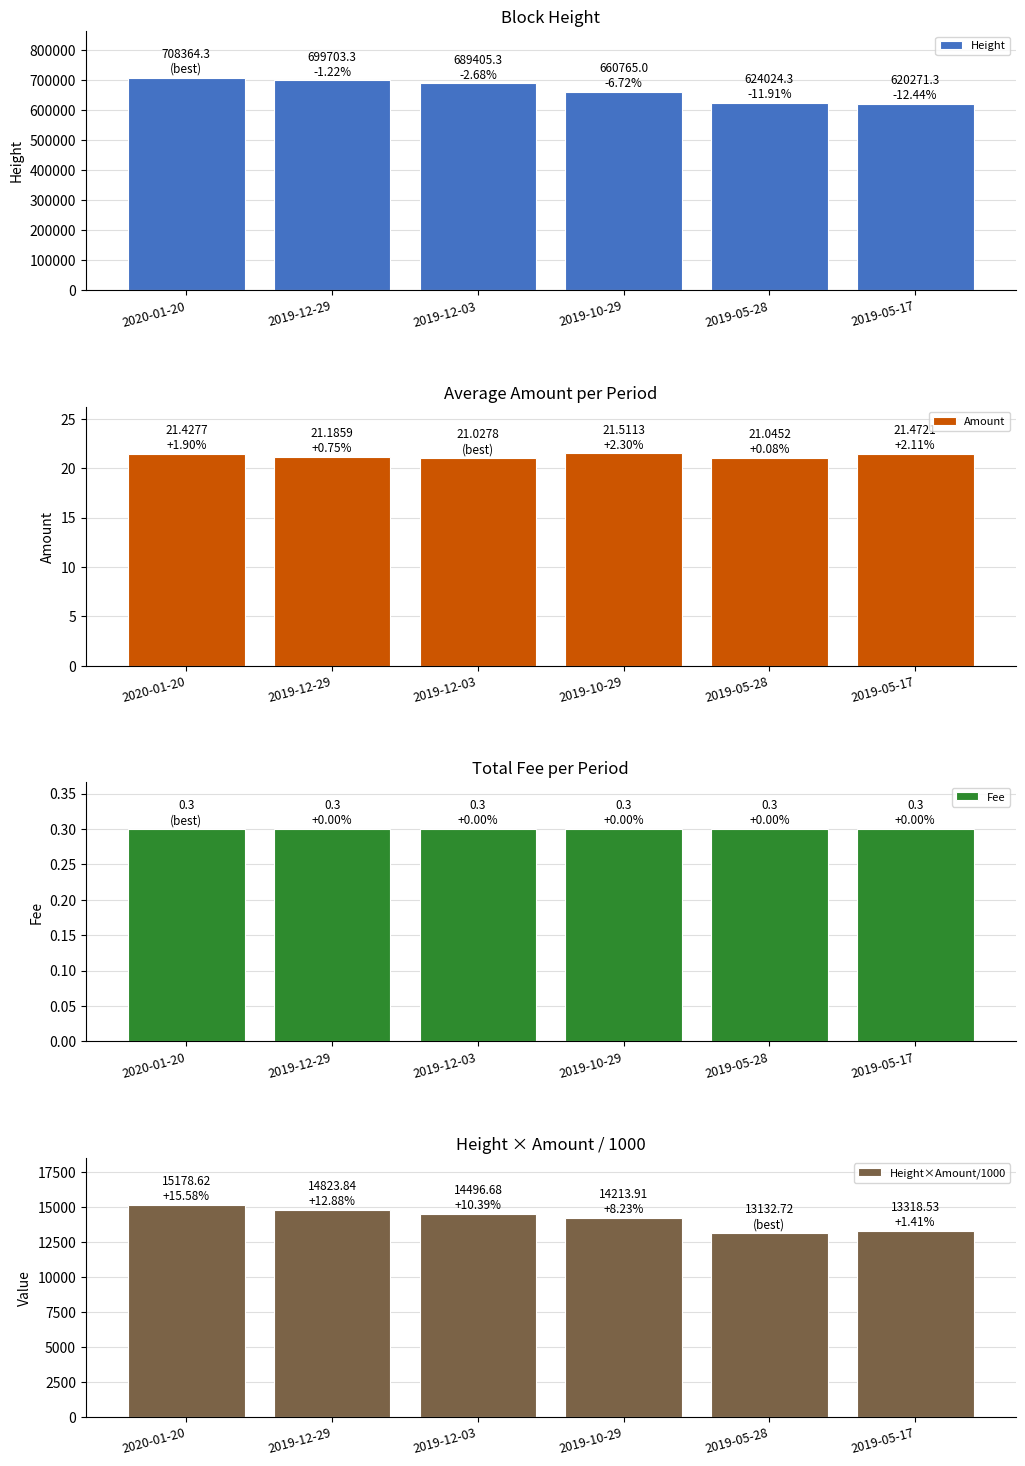

Rank the categories by Amount value from lowest to highest.

2019-12-03, 2019-05-28, 2019-12-29, 2020-01-20, 2019-05-17, 2019-10-29